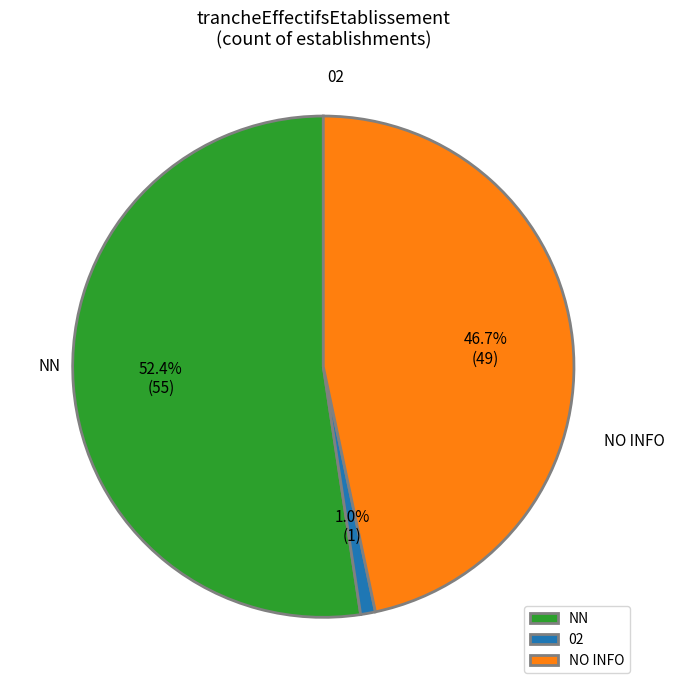

What percentage is the 02 slice, to the nearest percent?

1%